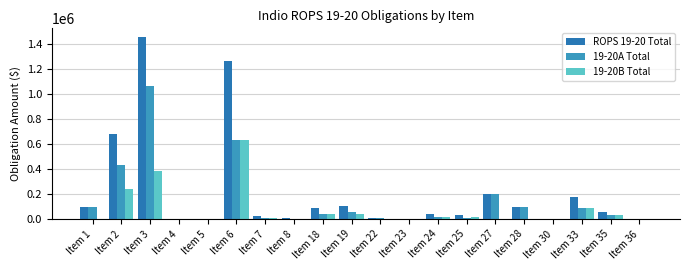

What is the value of the ROPS 19-20 Total bar at the 15th from the left?

200000